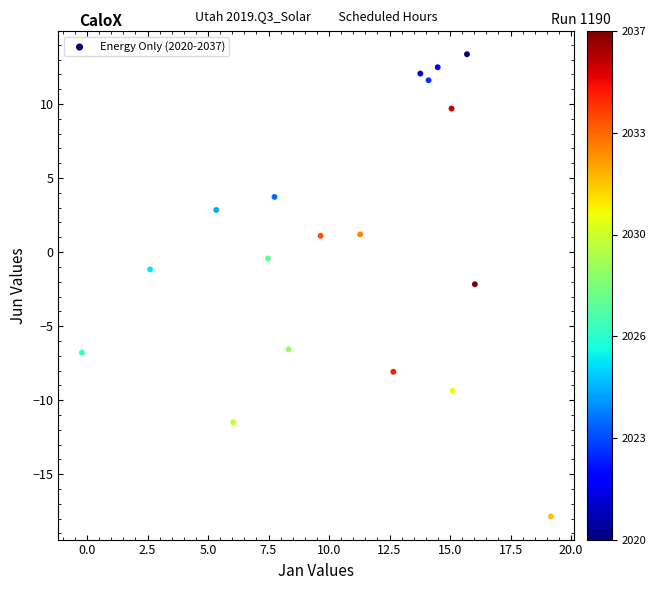

What is the range of Y values (max minus min)?

31.2